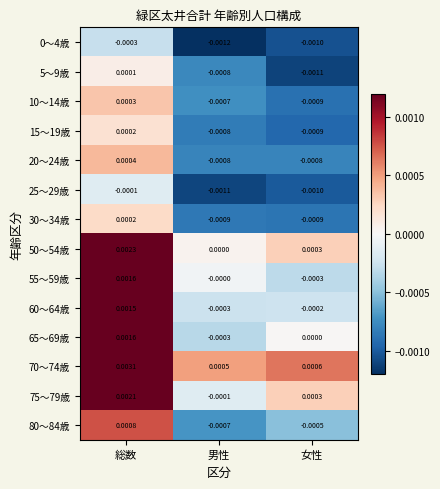

At which category does the chart reach its peak across all series?

総数